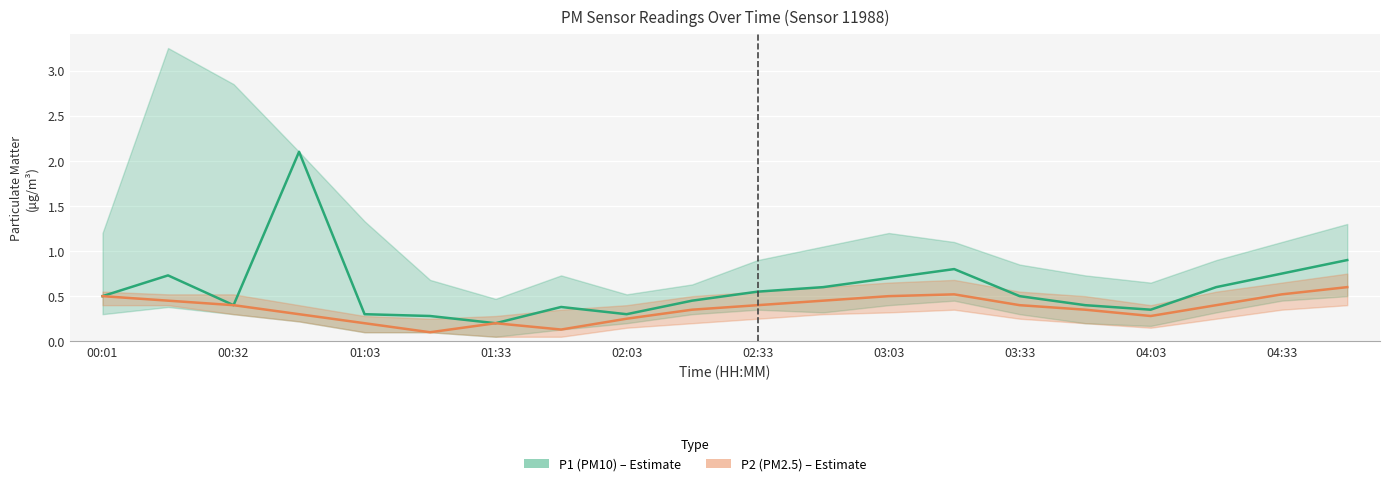

Count the P2 (PM2.5) values in the range 0 to 1.

20